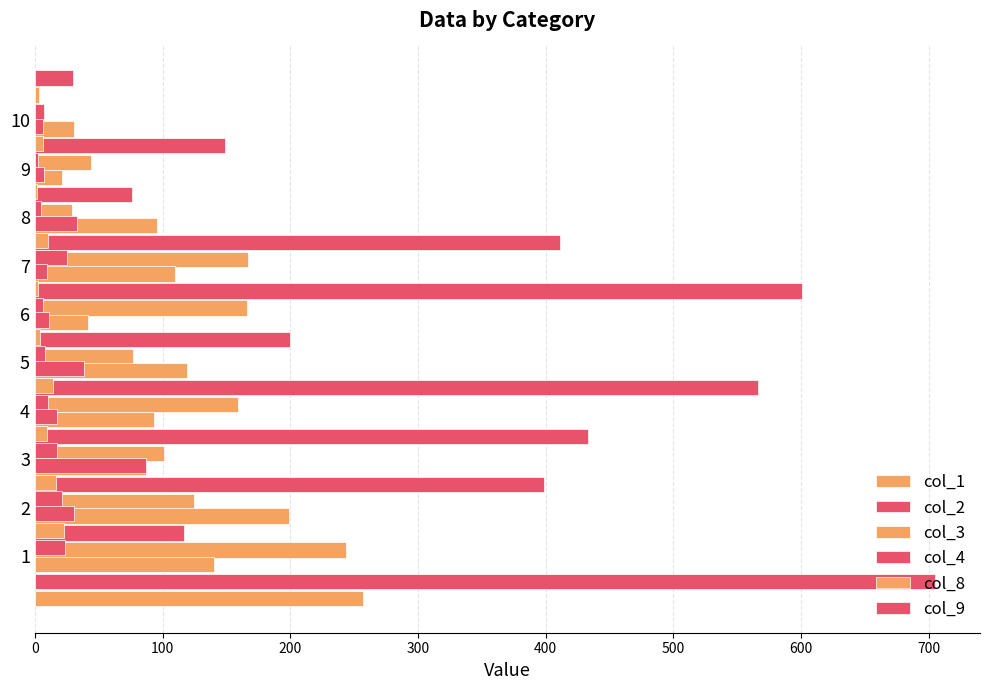

What is the label of the 6th bar from the right?

400